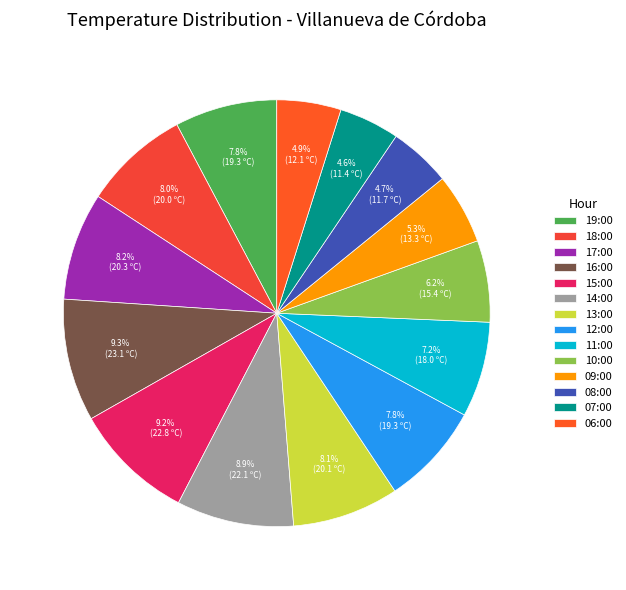

To the nearest percent, what portion does 10:00 represent?

6%